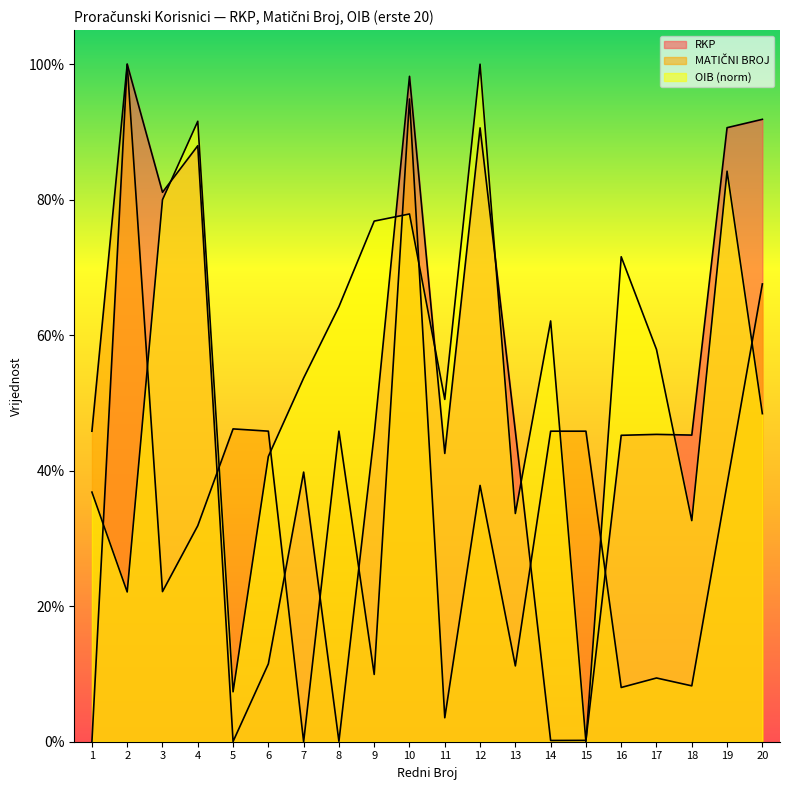

How many data points does each series have?

20